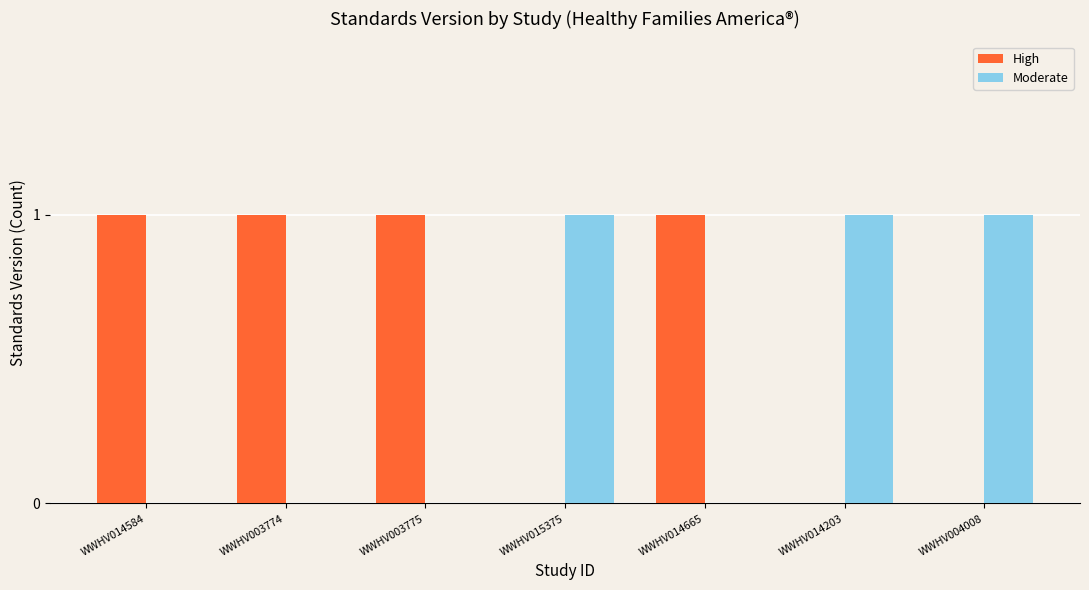

The High series shows 2 at WWHV014665. True or false?

False